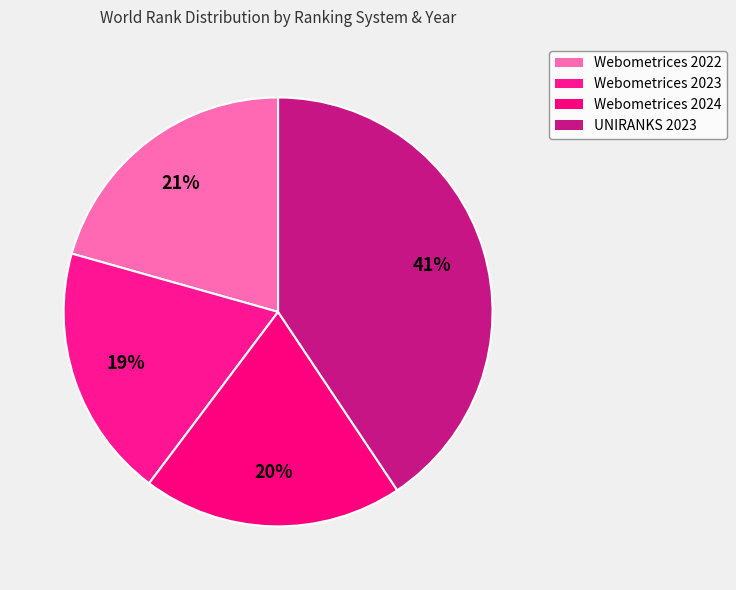

Which has a higher value, UNIRANKS 2023 or Webometrices 2024?

UNIRANKS 2023